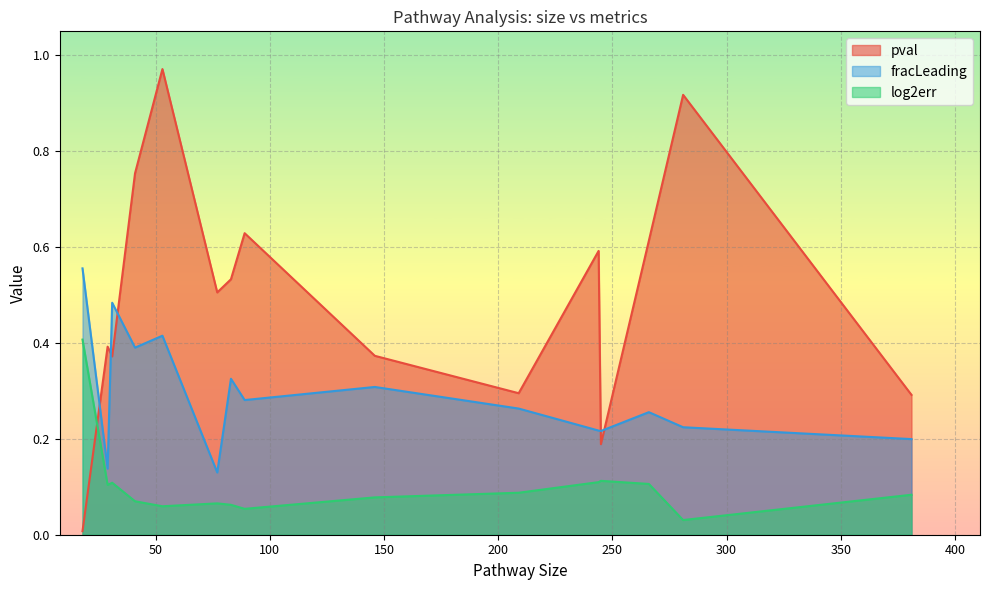

At which category is the sum across all series the highest?

53